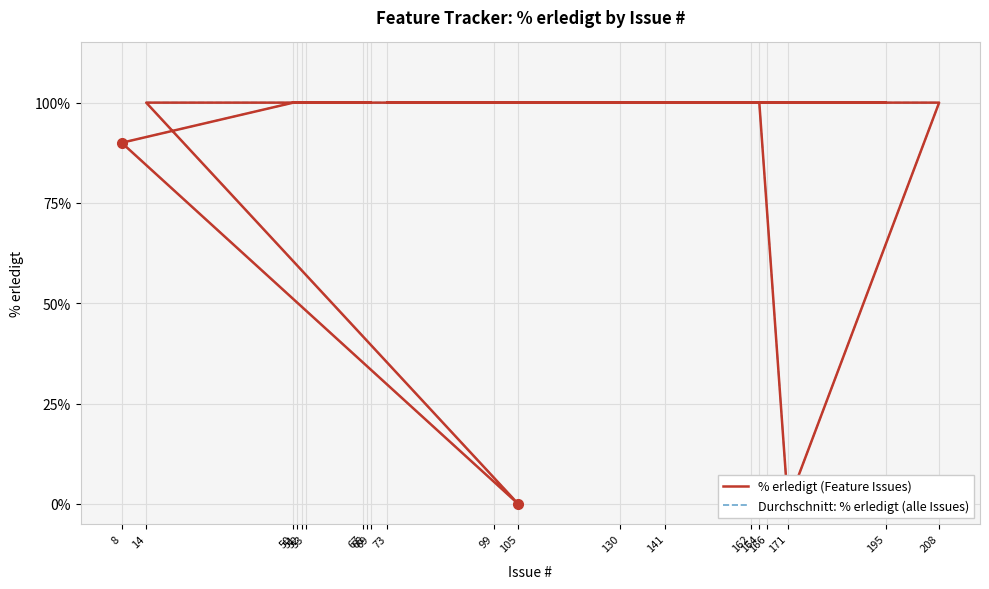

What is the label of the 9th point from the right?

171